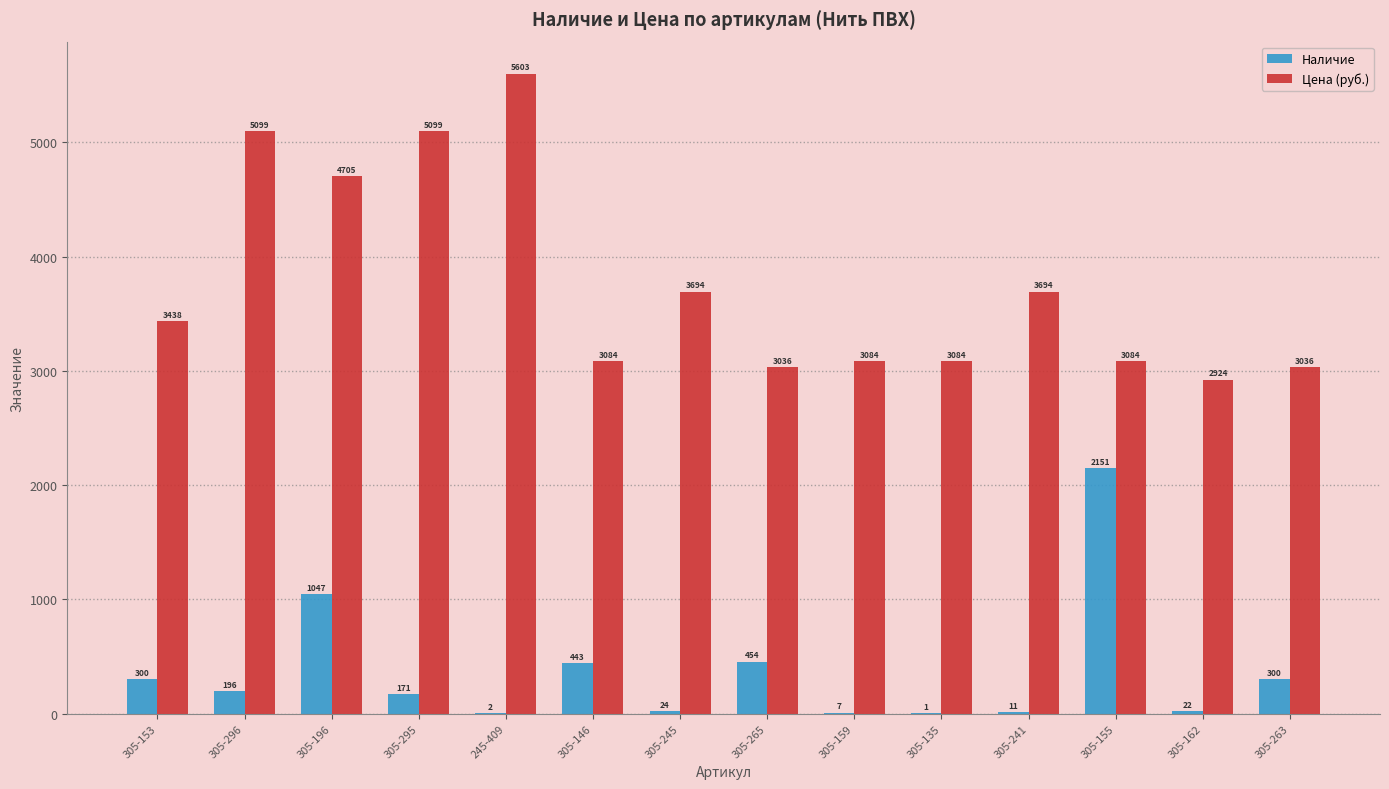

Where is Наличие nearest to the value 1076?

305-196